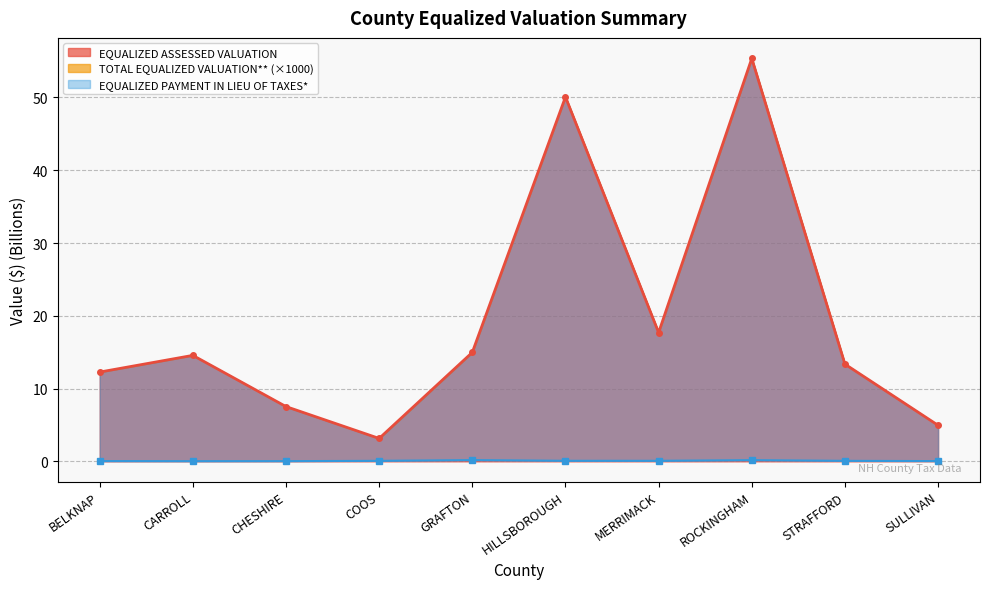

True or false: EQUALIZED ASSESSED VALUATION has a value of 17.7 at MERRIMACK.

True